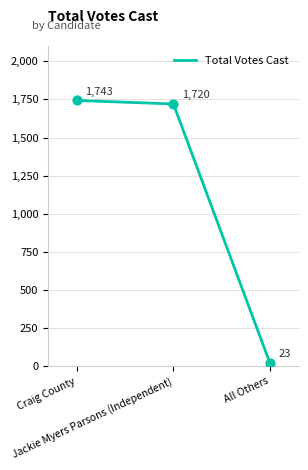

What is the ratio of the value at Craig County to the value at All Others?

75.8